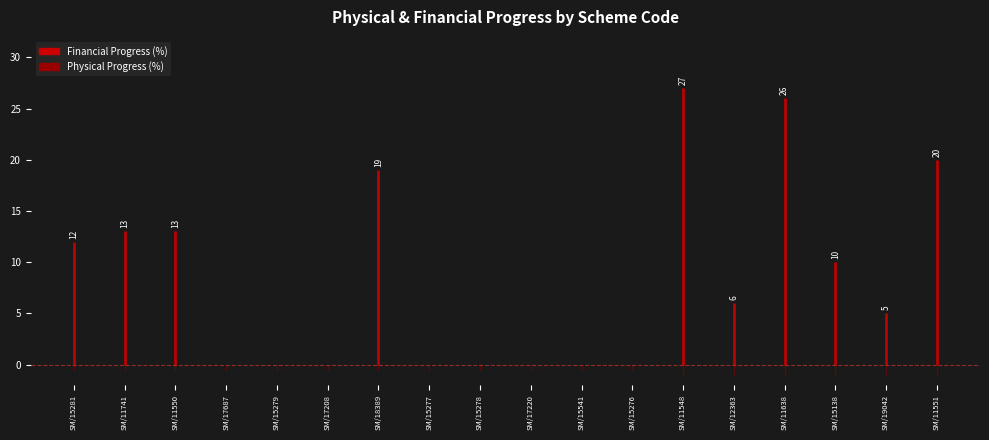

The value of financial_progress at fhtc is 13.9. True or false?

False